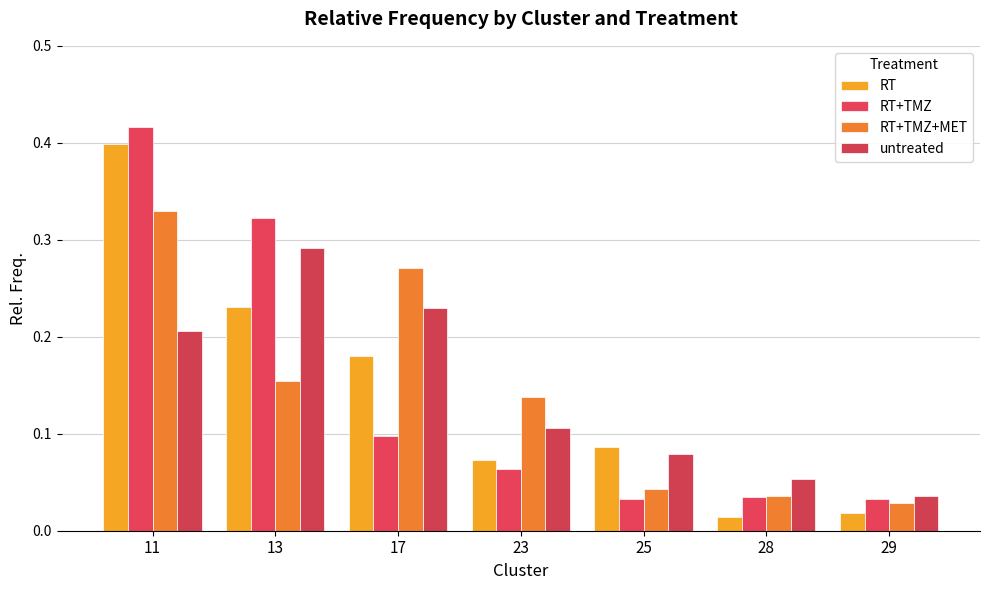

Which category has the lowest value in the RT+TMZ series?

25